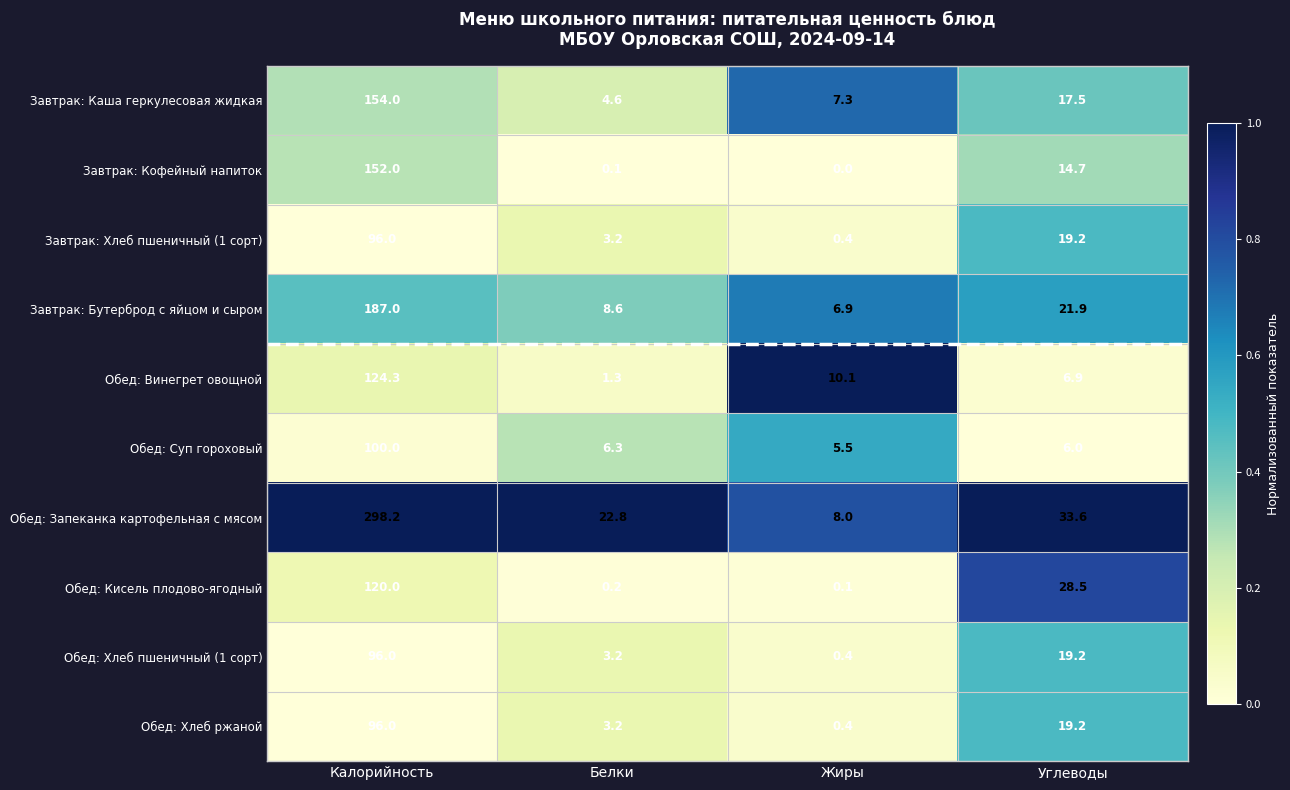

What is the difference between the second highest and second lowest values in the Завтрак: Кофейный напиток series?

14.6